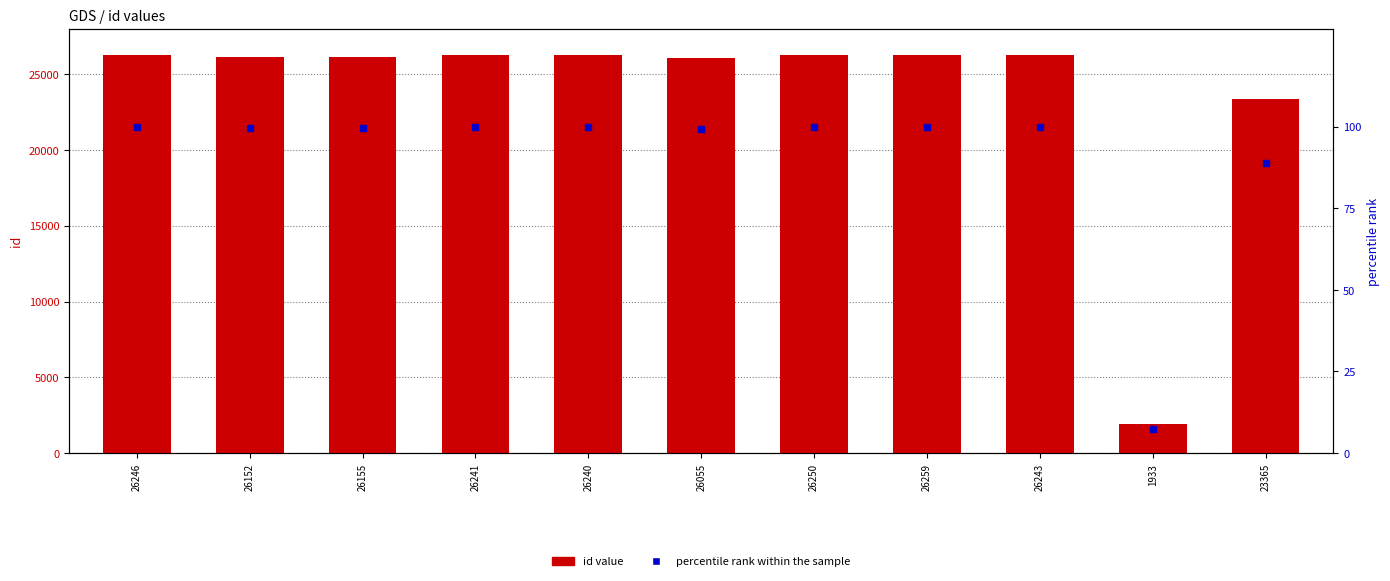

What is the sum of all id value values?

261139.0